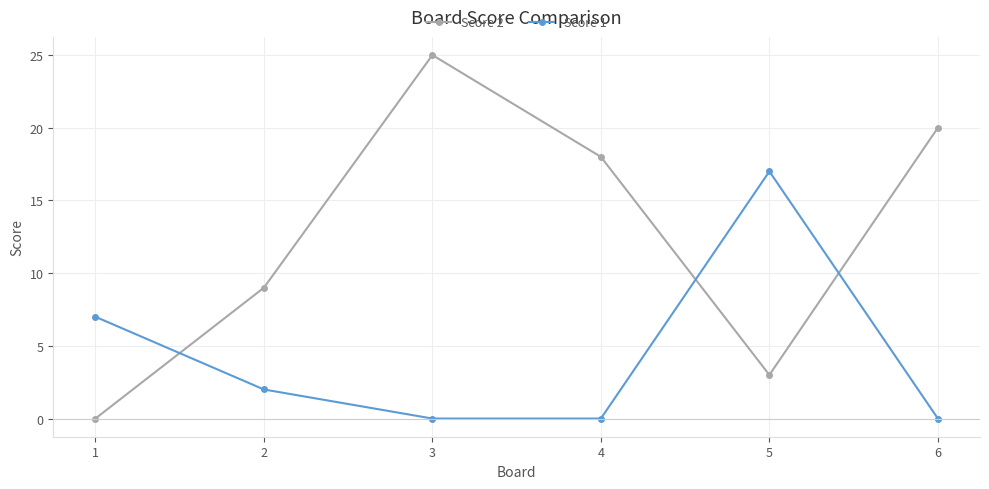

How many Score 1 values are between 0 and 7?

5